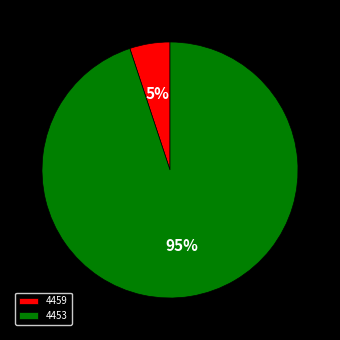

Which category has the smallest portion of the pie?

4459